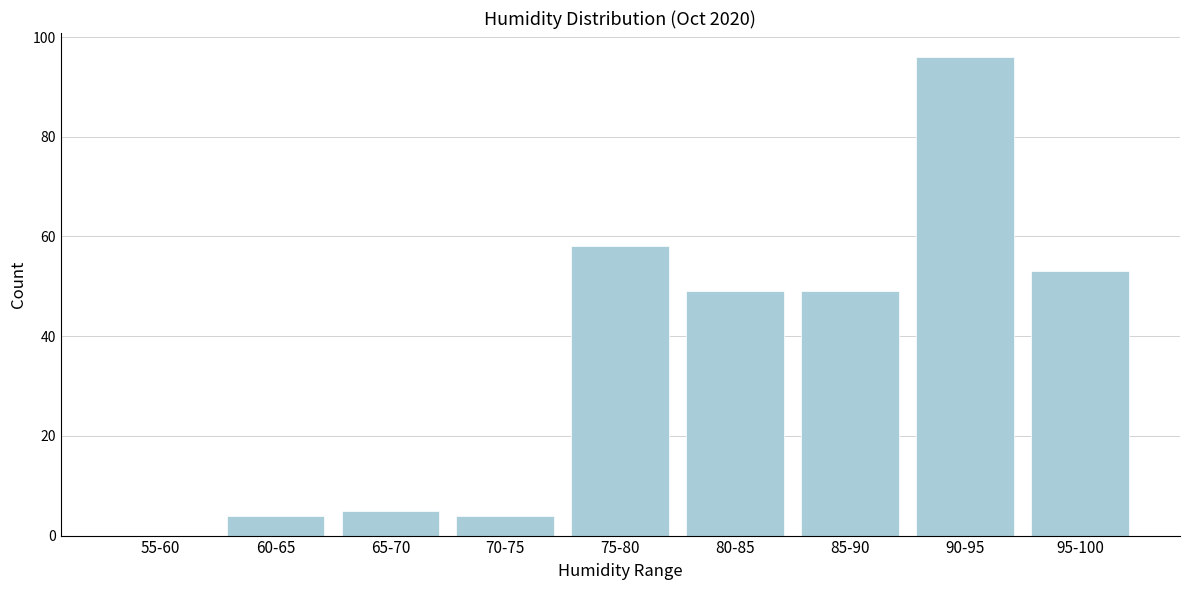

Reading left to right, what are all the values shown in this chart?

55-60=0	60-65=4	65-70=5	70-75=4	75-80=58	80-85=49	85-90=49	90-95=96	95-100=53